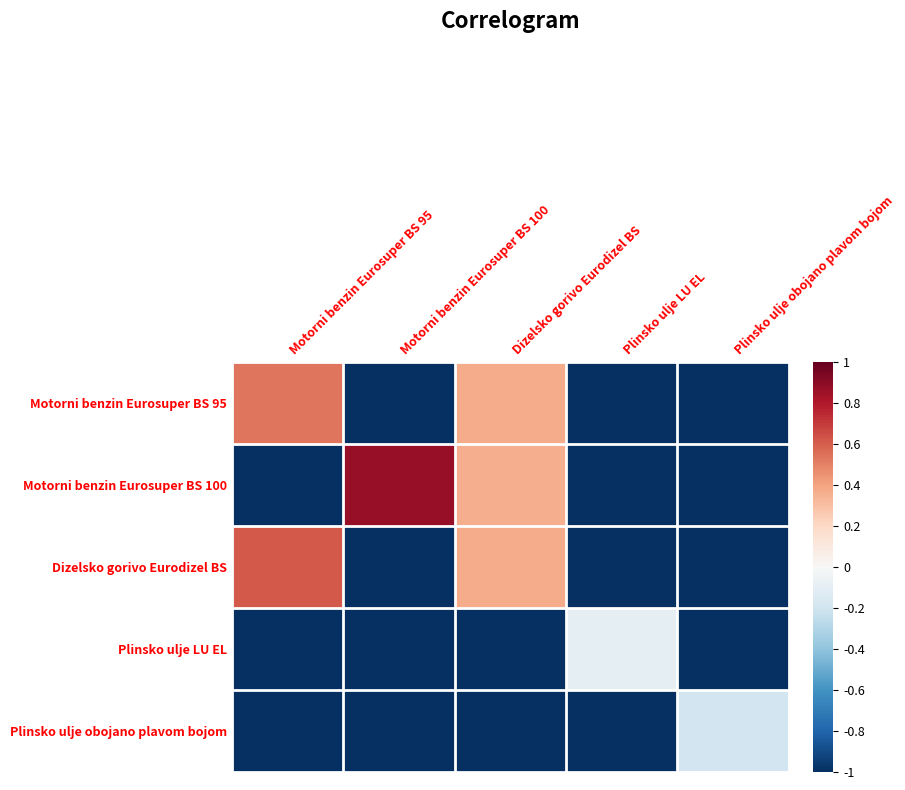

Which series has the largest range (max minus min)?

Motorni benzin Eurosuper BS 100